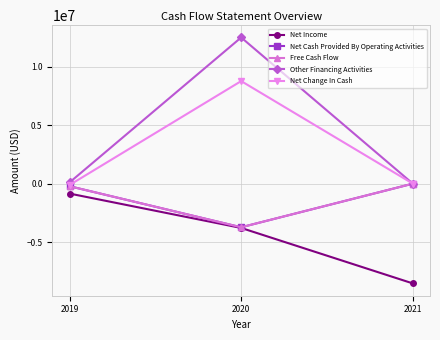

Which category has the lowest value across all series?

2021